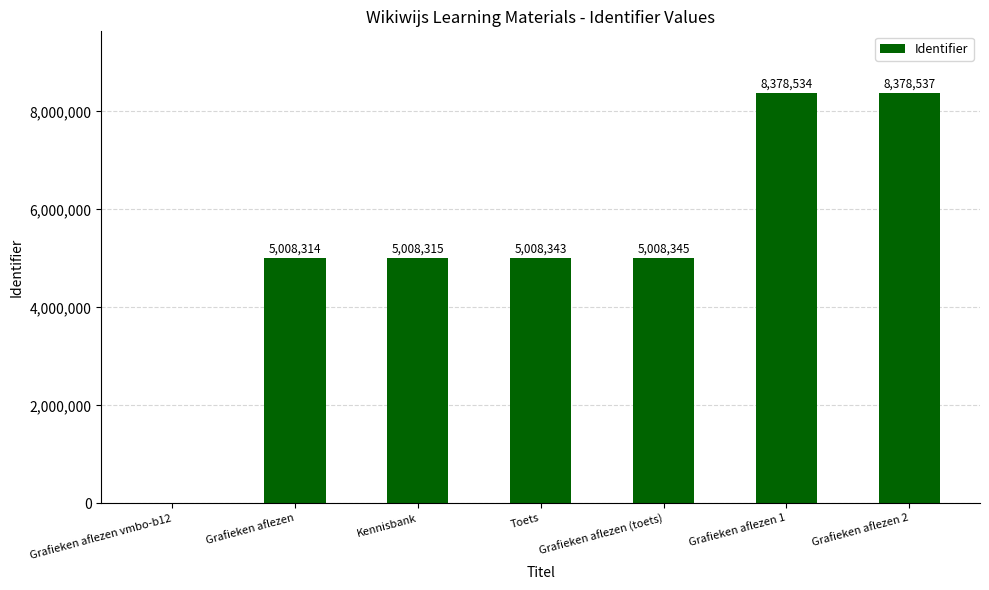

What is the sum of the values at Grafieken aflezen 2 and Grafieken aflezen?

13386851